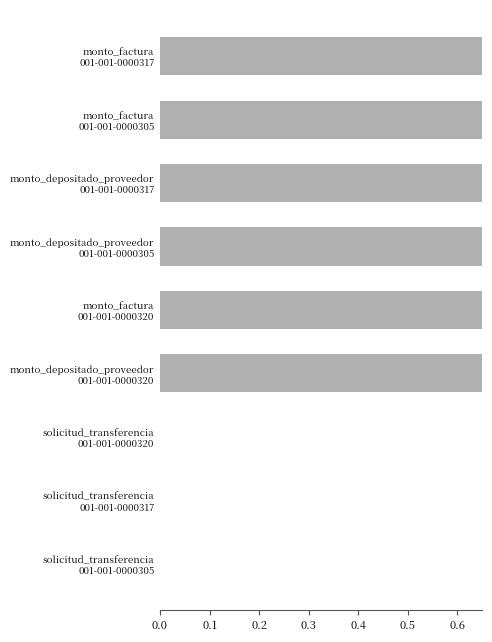

Is it true that the value at monto_depositado_proveedor 001-001-0000305 is 1.0?

True